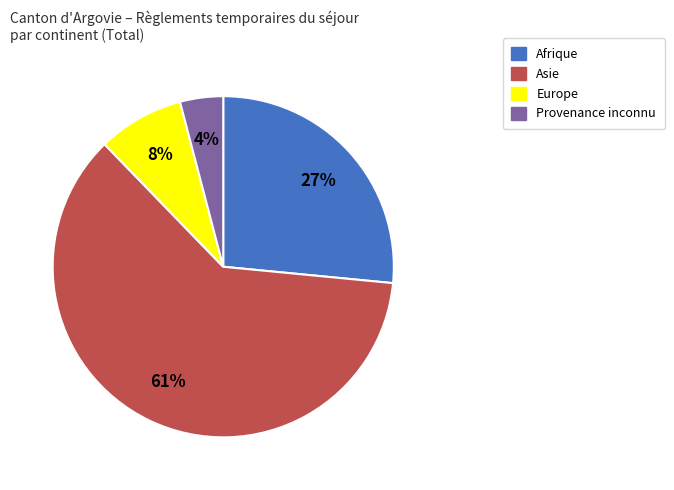

Count the number of slices in the pie.

4